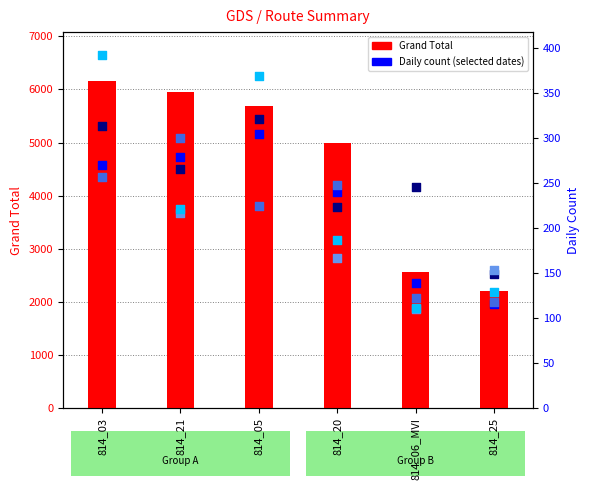

Which series contains the highest Y value?

Grand Total